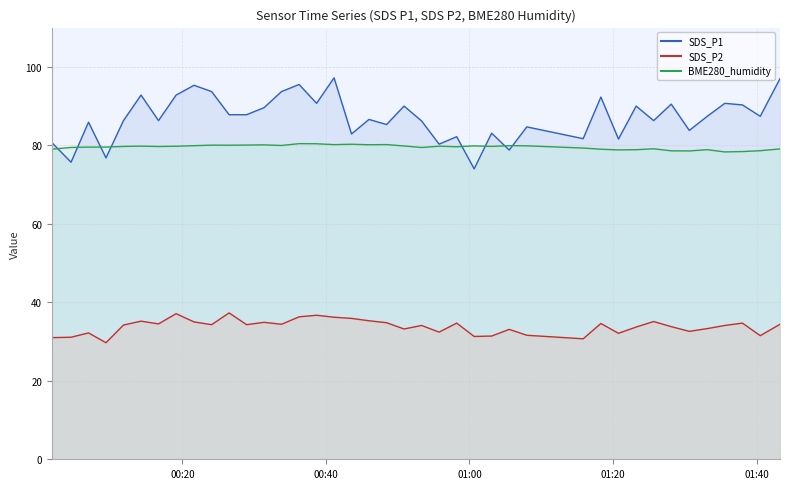

The value of SDS_P1 at 2021/12/27 00:31:23 is 26.6. True or false?

False